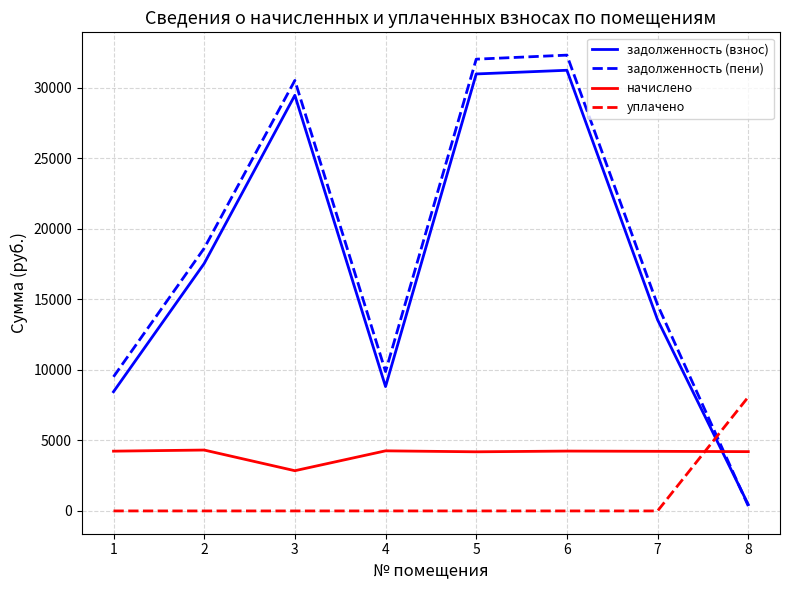

What is the highest value of the уплачено series?

8077.8